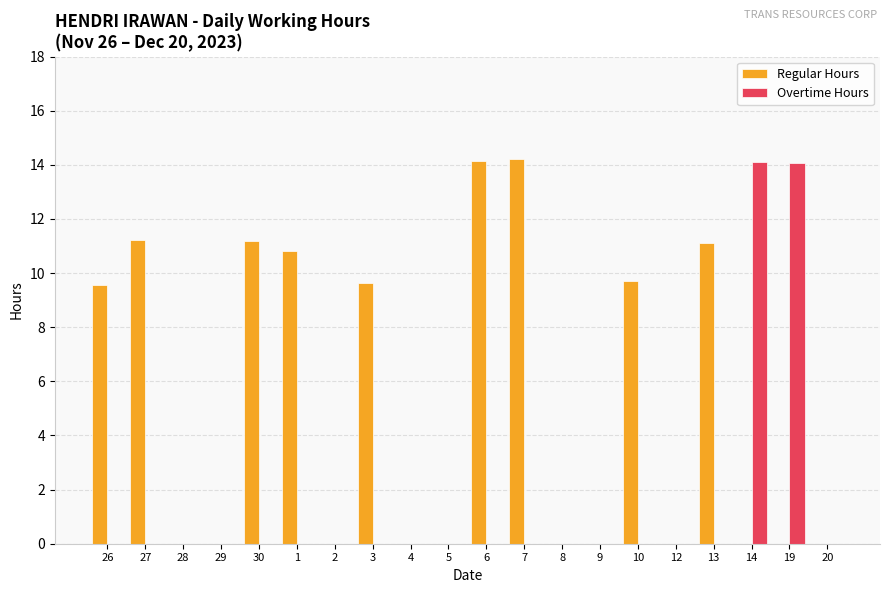

The value of Regular Hours at 7 is 14.2. True or false?

True